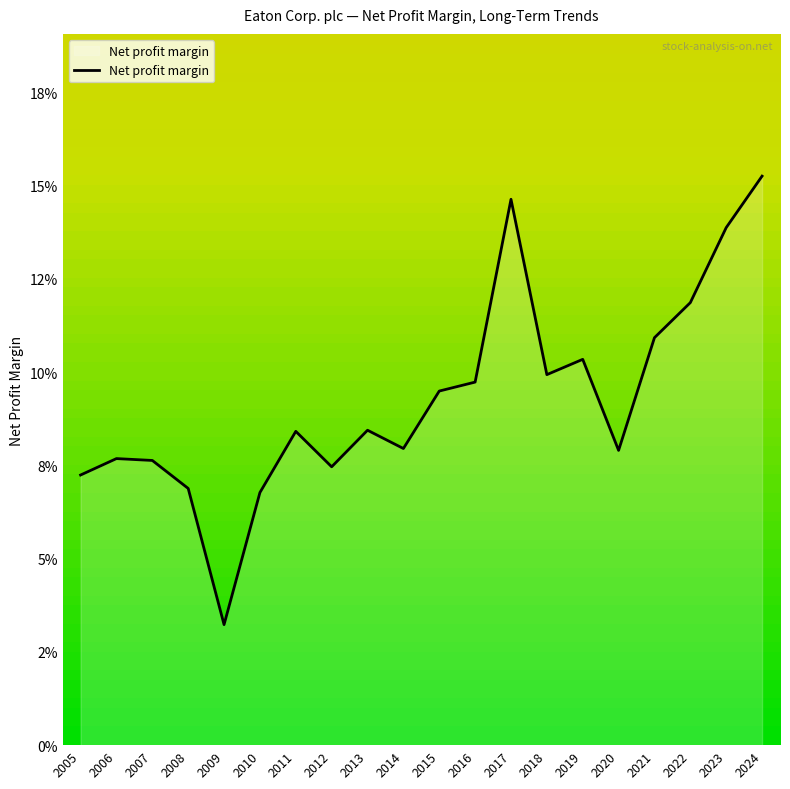

How many interior local valleys (lower than both neighbors) does the data have?

5